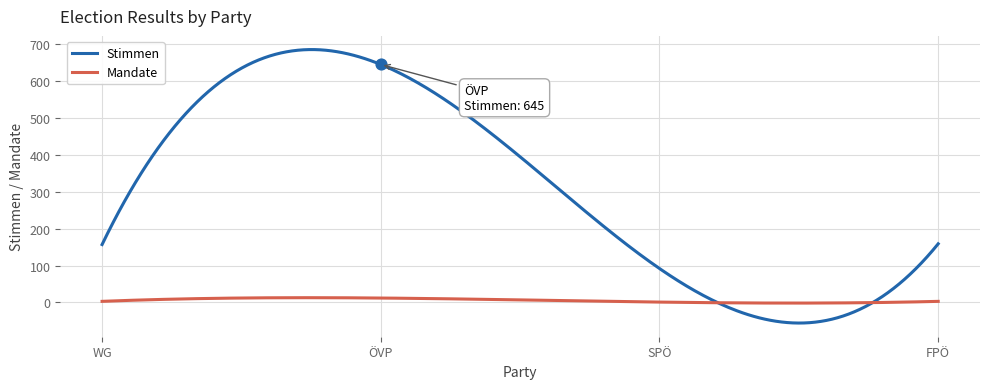

What are all the series names shown in the legend?

Stimmen, Mandate